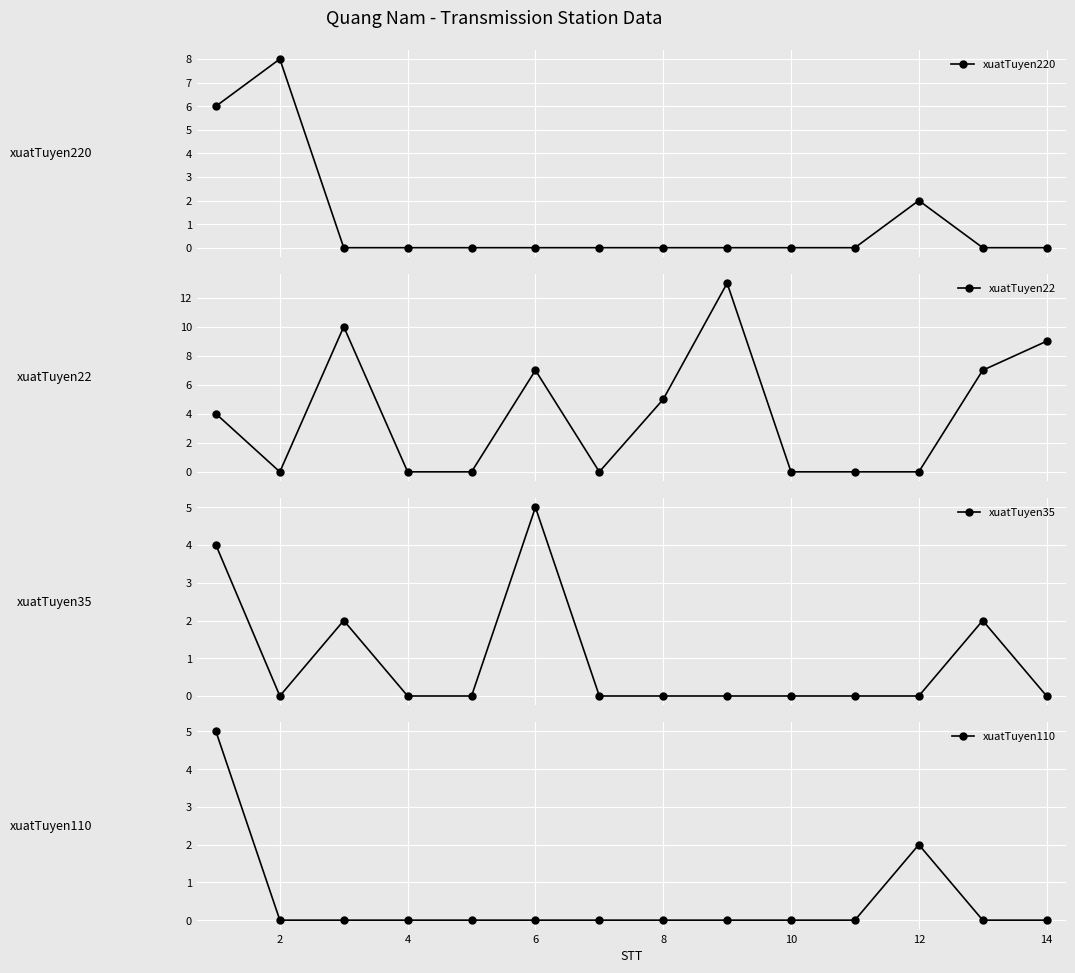

Reading right to left, extract all data points from this chart.

xuatTuyen220: 0	0	2	0	0	0	0	0	0	0	0	0	8	6
xuatTuyen22: 9	7	0	0	0	13	5	0	7	0	0	10	0	4
xuatTuyen35: 0	2	0	0	0	0	0	0	5	0	0	2	0	4
xuatTuyen110: 0	0	2	0	0	0	0	0	0	0	0	0	0	5